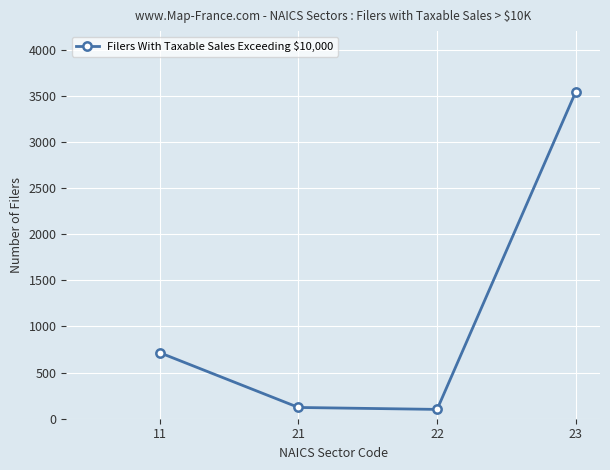

True or false: the data has more than 0 interior local peaks.

False